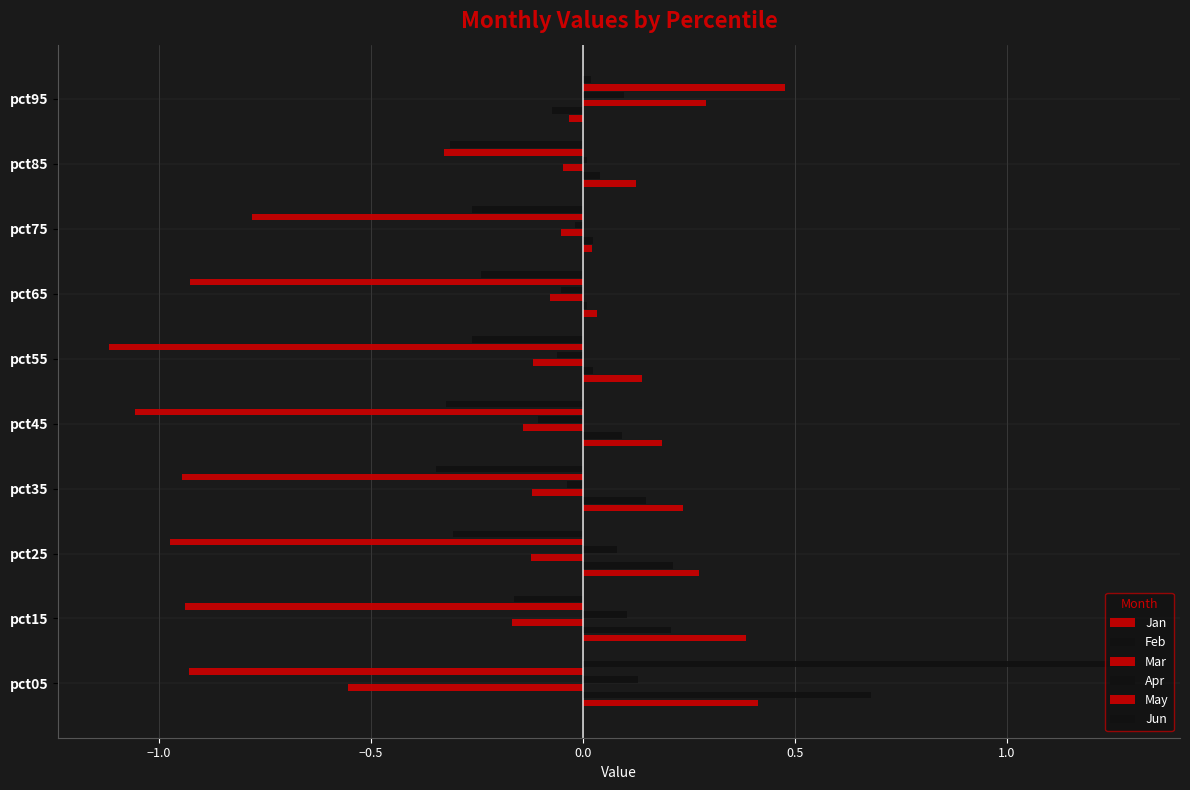

How many negative values does the Mar series have?

9